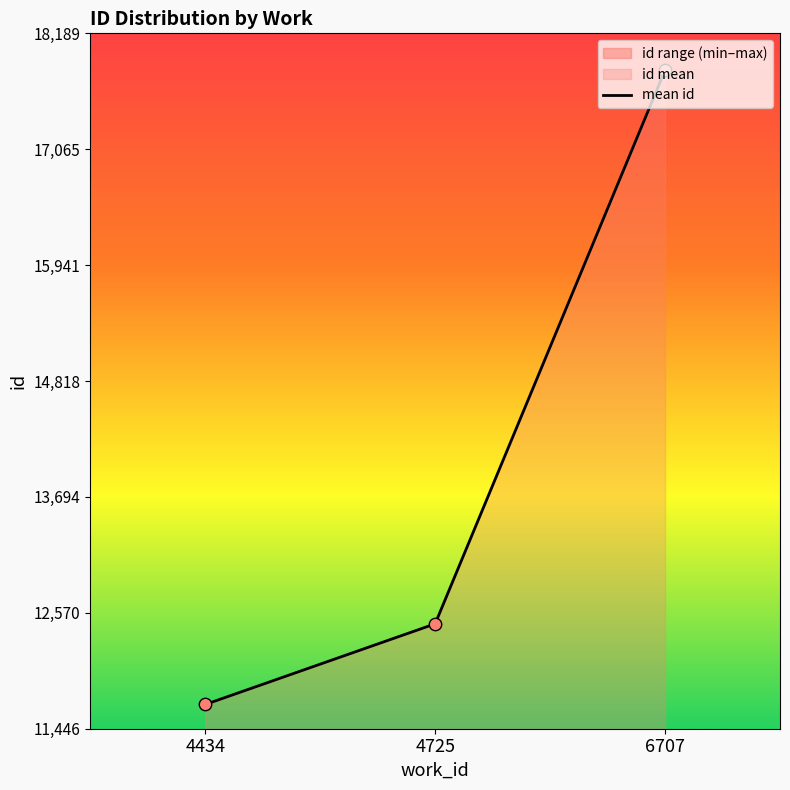

Approximately how many times larger is the value at 4434 compared to 6707?

0.7